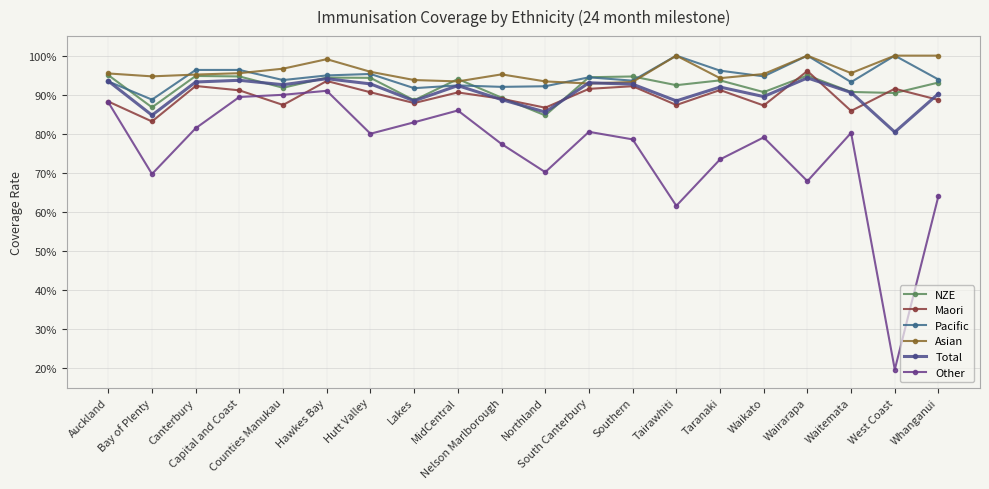

How many interior local peaks does the Asian series have?

4